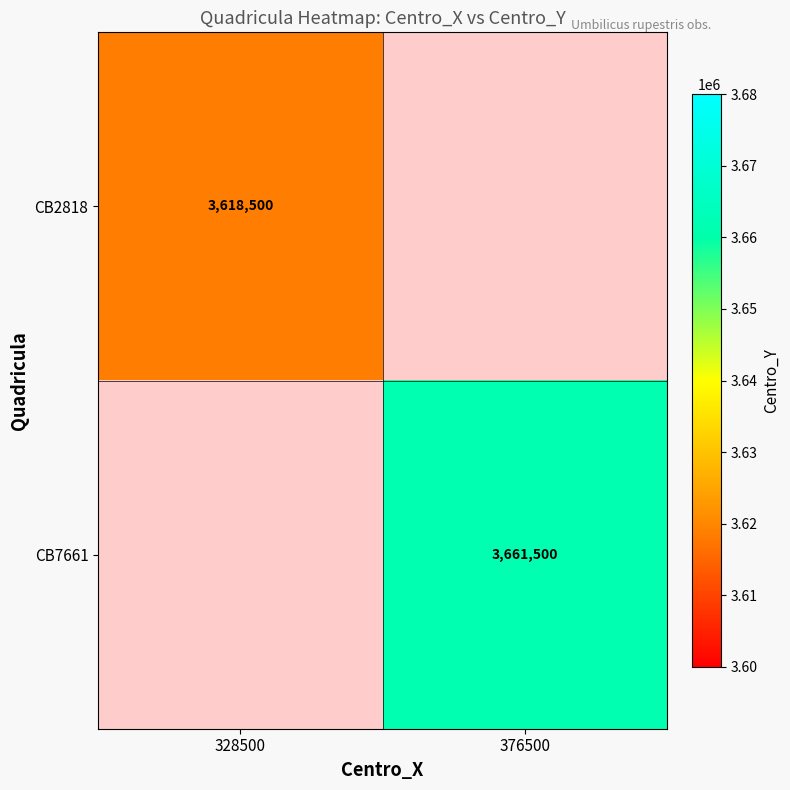

Is it true that CB7661 equals 4903440 at 376500?

False